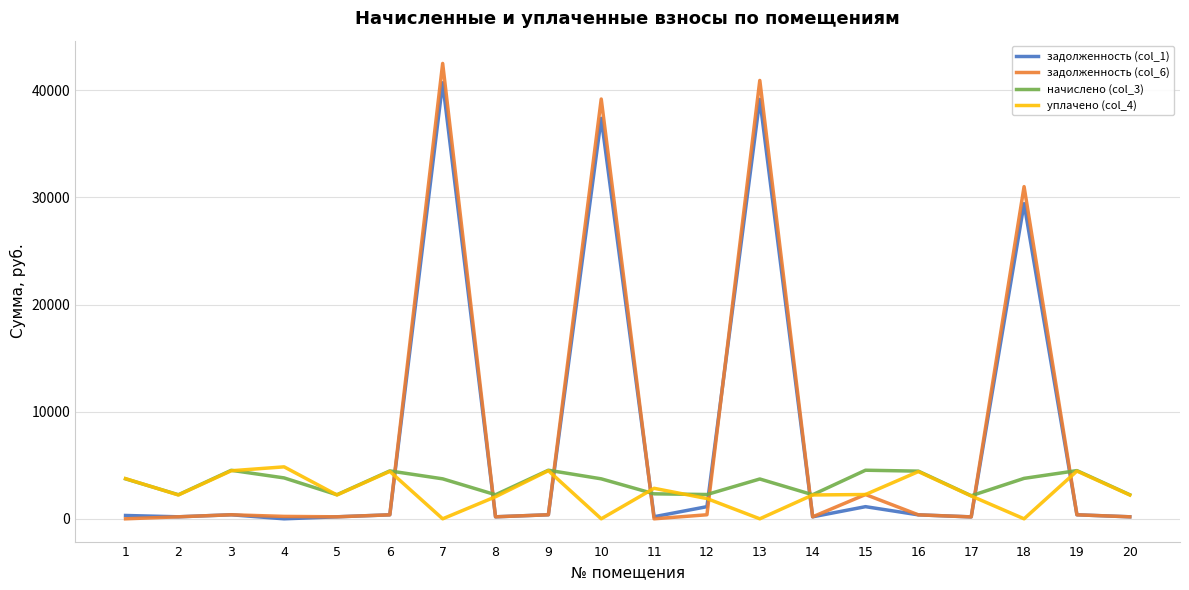

Where do задолженность (col_6) and уплачено (col_4) first cross each other?

6 and 7